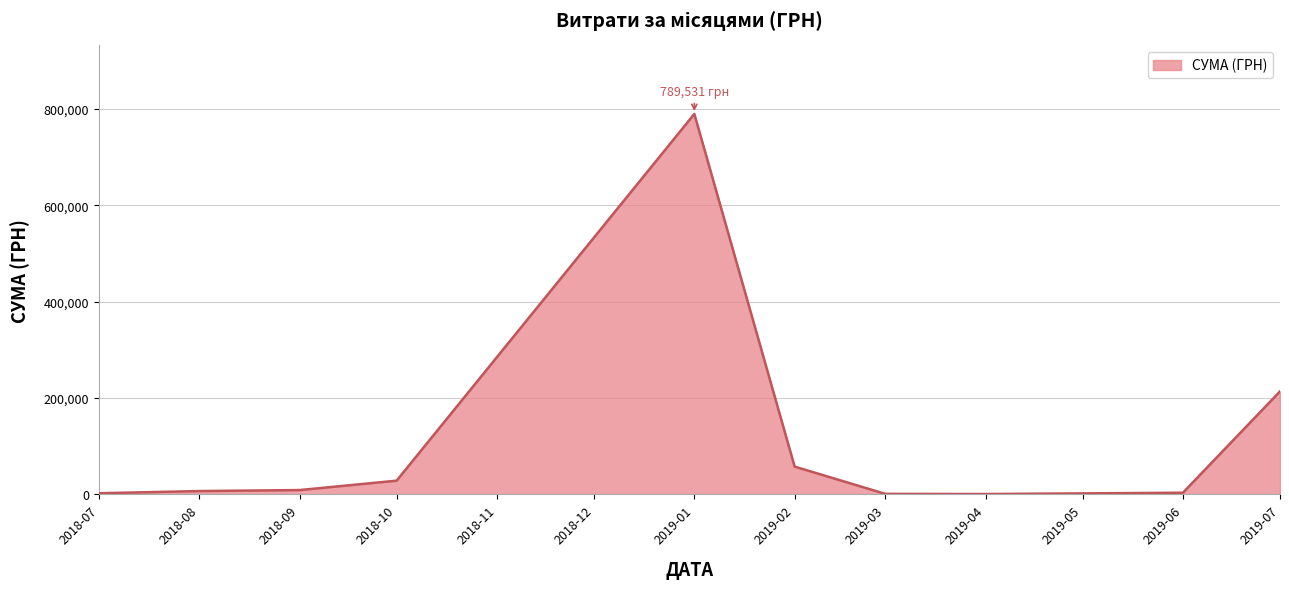

Which category has the highest value across all series?

2019-01